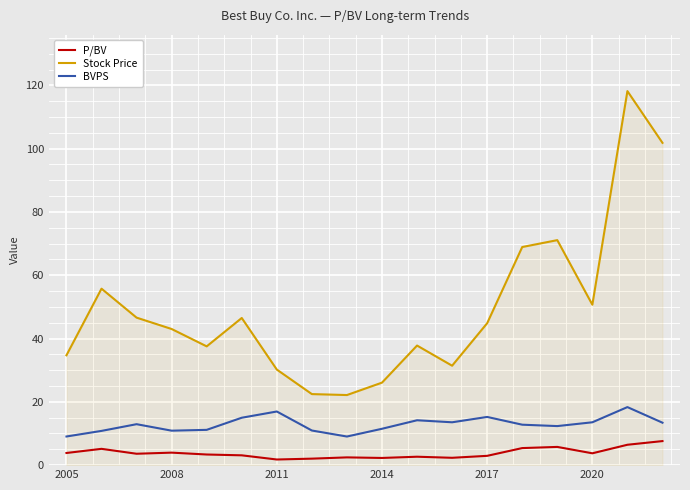

True or false: BVPS and Stock Price cross at least once.

False